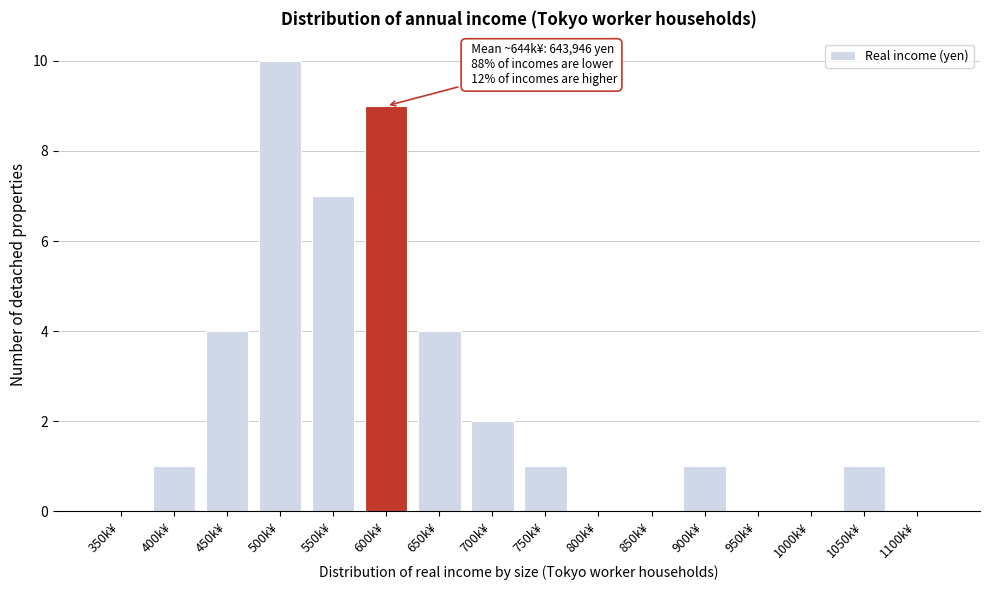

Reading left to right, what are all the values shown in this chart?

350k¥=0	400k¥=1	450k¥=4	500k¥=10	550k¥=7	600k¥=9	650k¥=4	700k¥=2	750k¥=1	800k¥=0	850k¥=0	900k¥=1	950k¥=0	1000k¥=0	1050k¥=1	1100k¥=0